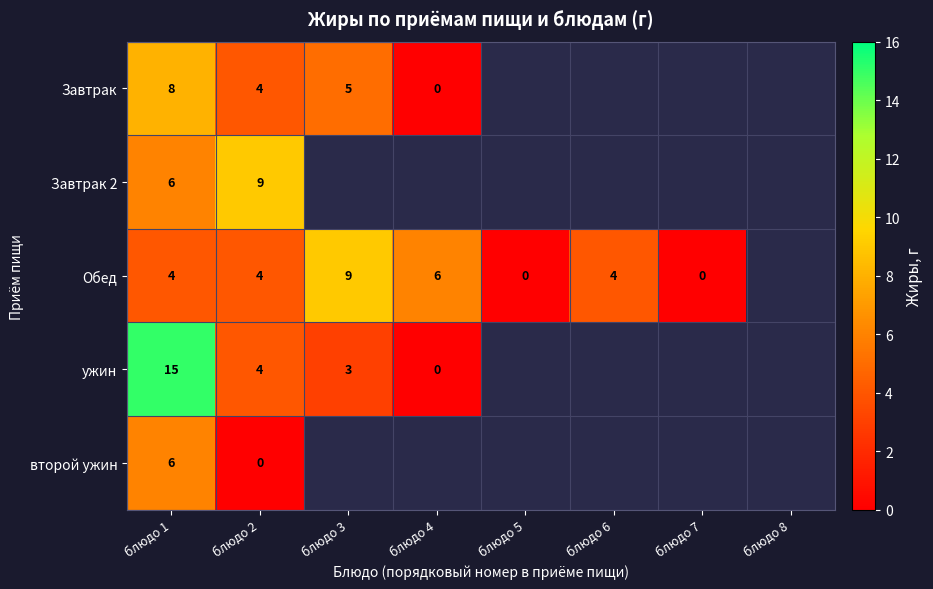

The value of Завтрак at блюдо 1 is 8. True or false?

True